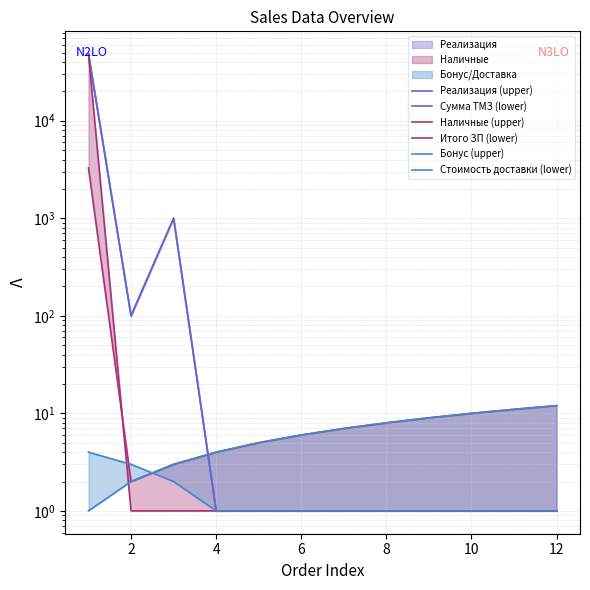

At 4, list the series in order from smallest to largest.

Реализация (upper), Сумма ТМЗ (lower), Наличные (upper), Стоимость доставки (lower), Итого ЗП (lower), Бонус (upper)